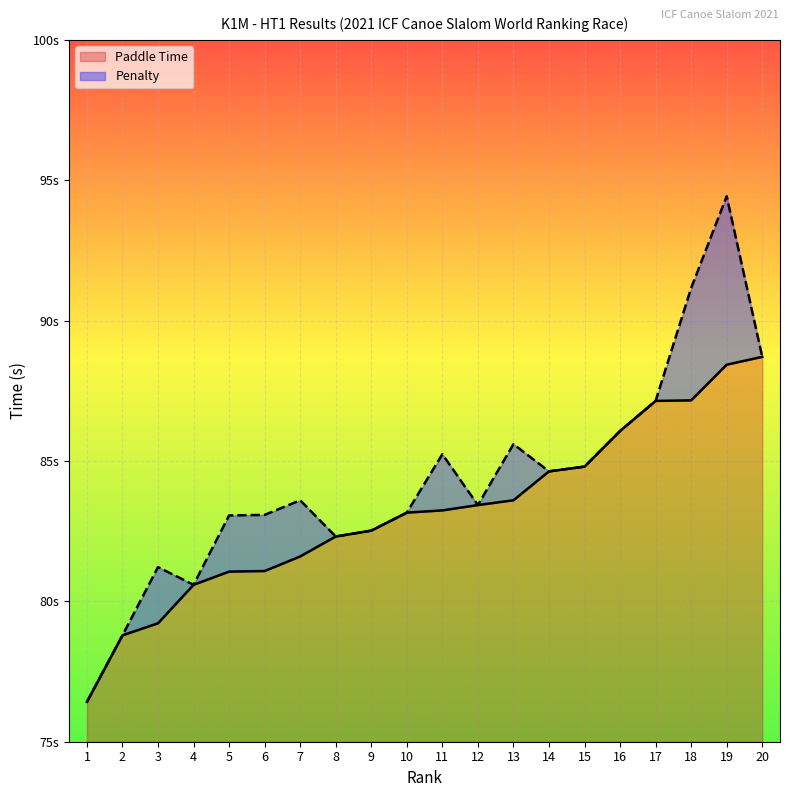

Rank the categories by value from highest to lowest.

20, 19, 18, 17, 16, 15, 14, 13, 12, 11, 10, 9, 8, 7, 6, 5, 4, 3, 2, 1